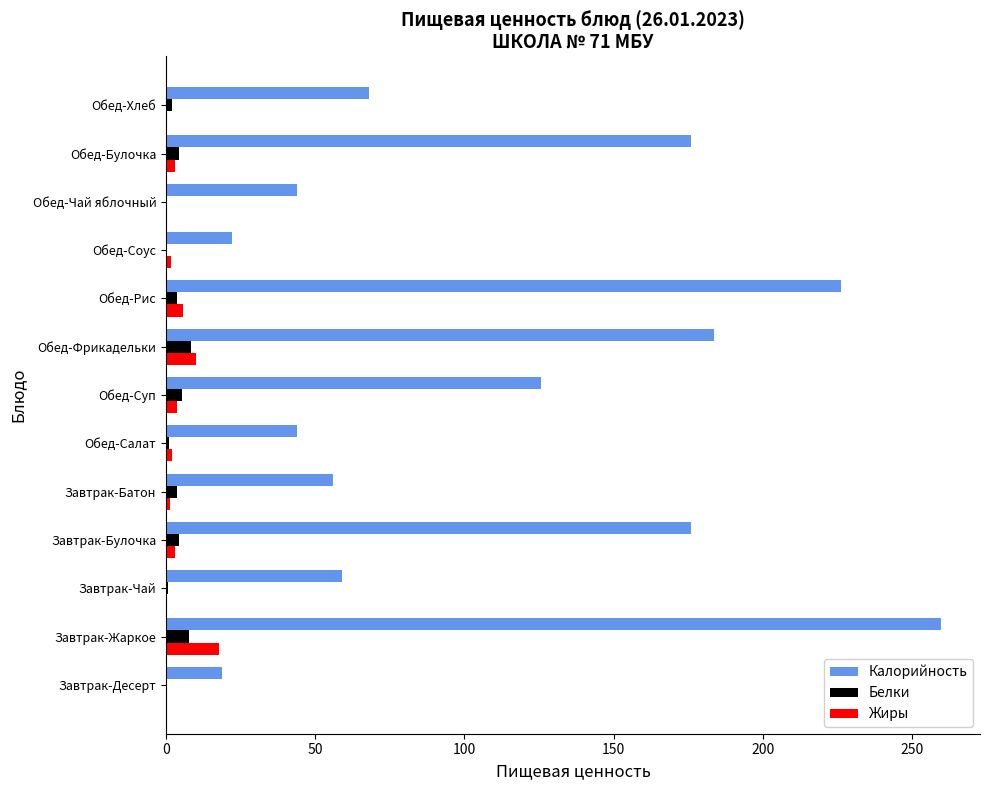

The Калорийность series shows 43.9 at Обед-Чай яблочный. True or false?

True